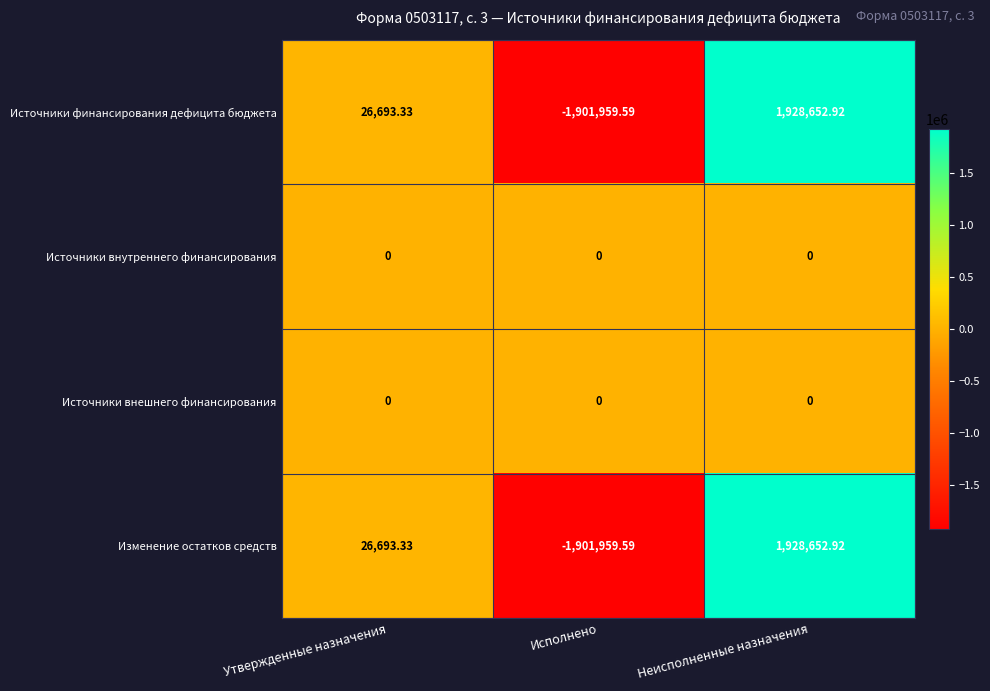

At which category is the sum across all series the highest?

Неисполненные назначения